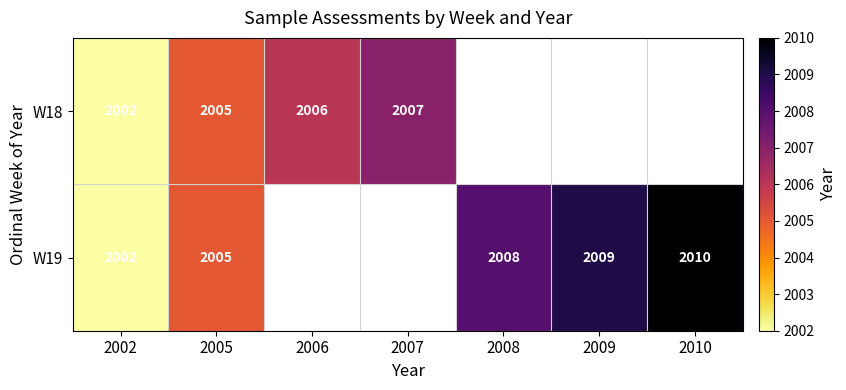

Is the value of W19 at 2002 greater than the value of W18 at 2006?

No